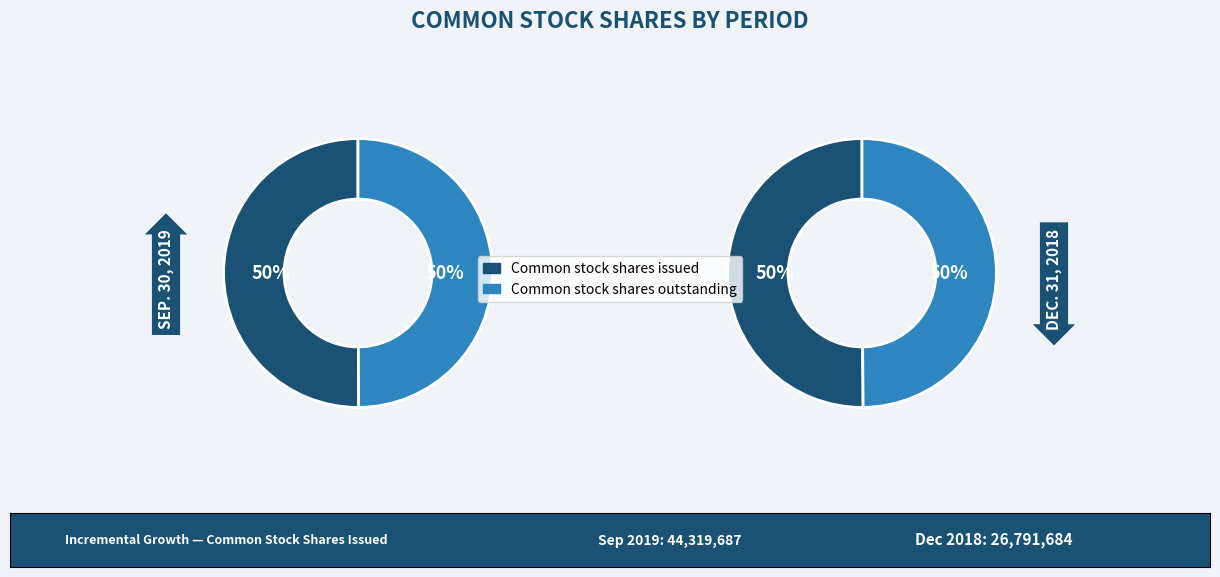

Combined, what portion of the pie is Sep. 30, 2019 and Dec. 31, 2018?

100.0%